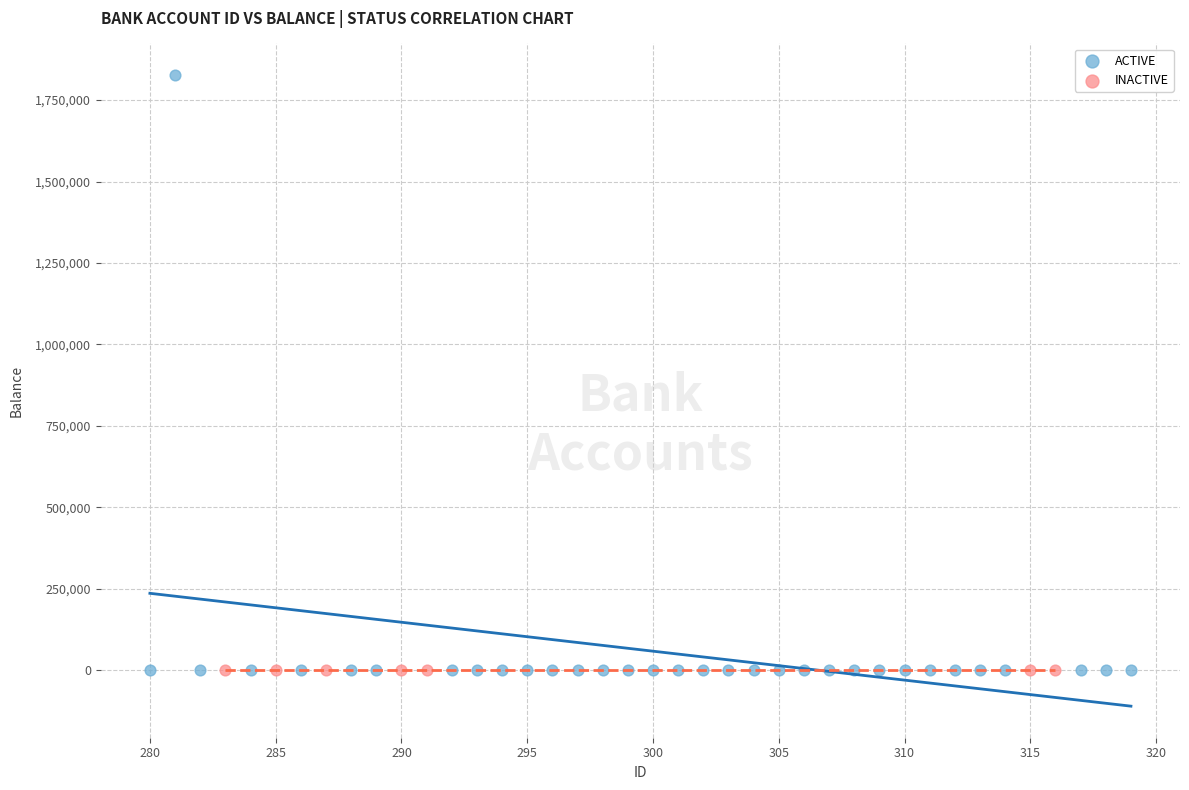

Which series reaches the maximum Y coordinate?

ACTIVE